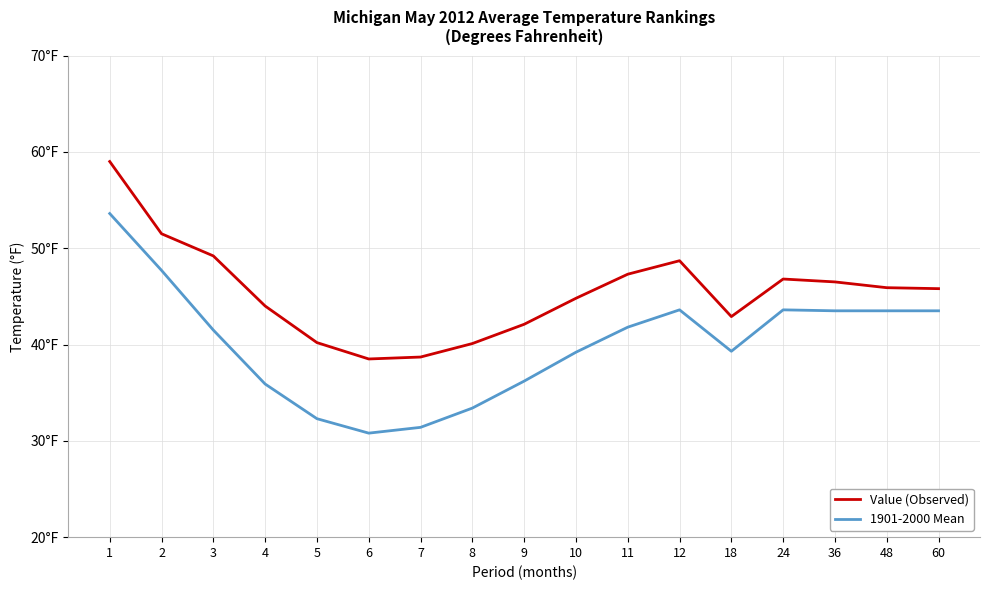

Which category has the lowest value across all series?

6